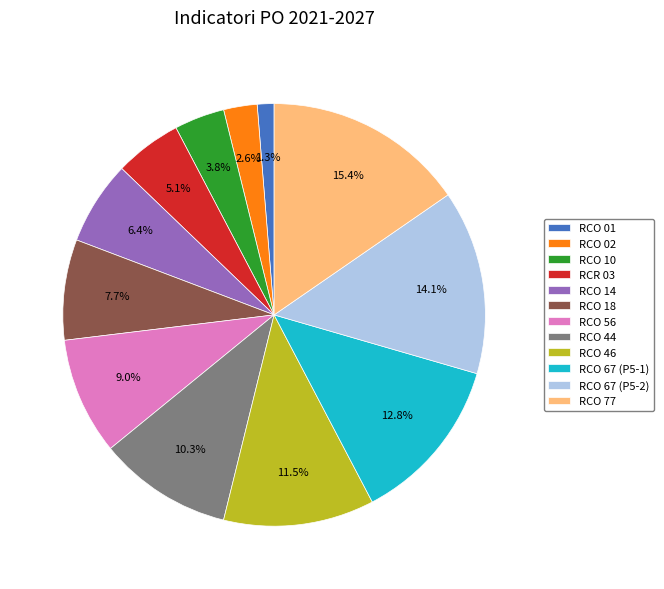

Which has a higher value, RCO 56 or RCO 67 (P5-2)?

RCO 67 (P5-2)